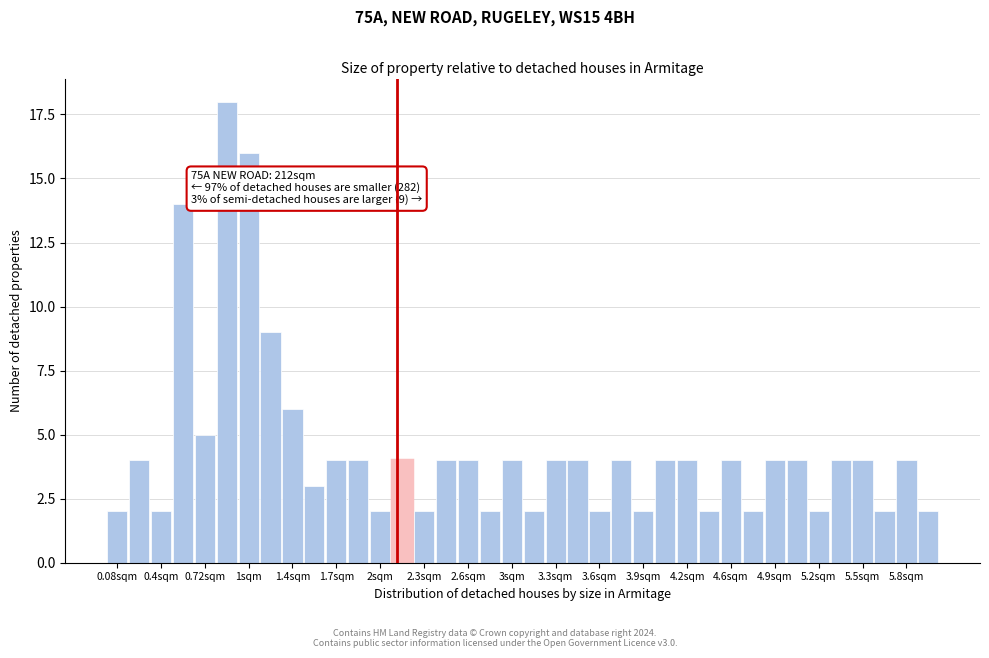

Around what value on the x-axis is the tallest bar? Give the approximate position of its centre, as read against the axis.

0.90